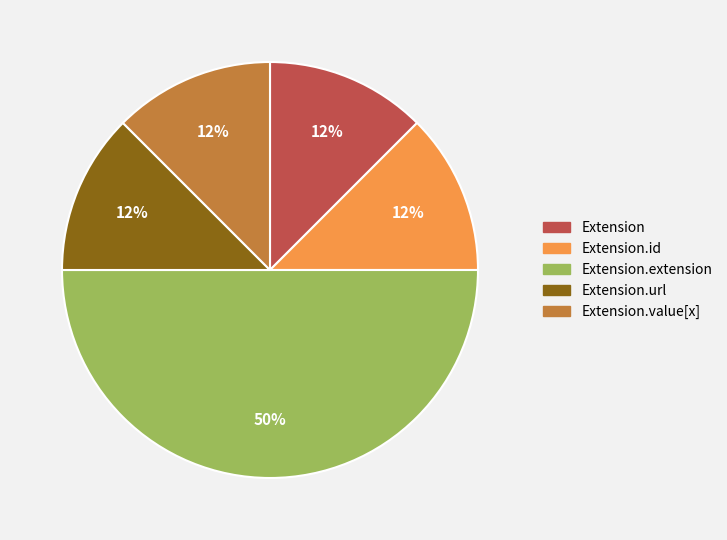

True or false: Extension.value[x] accounts for 6% of the total.

False